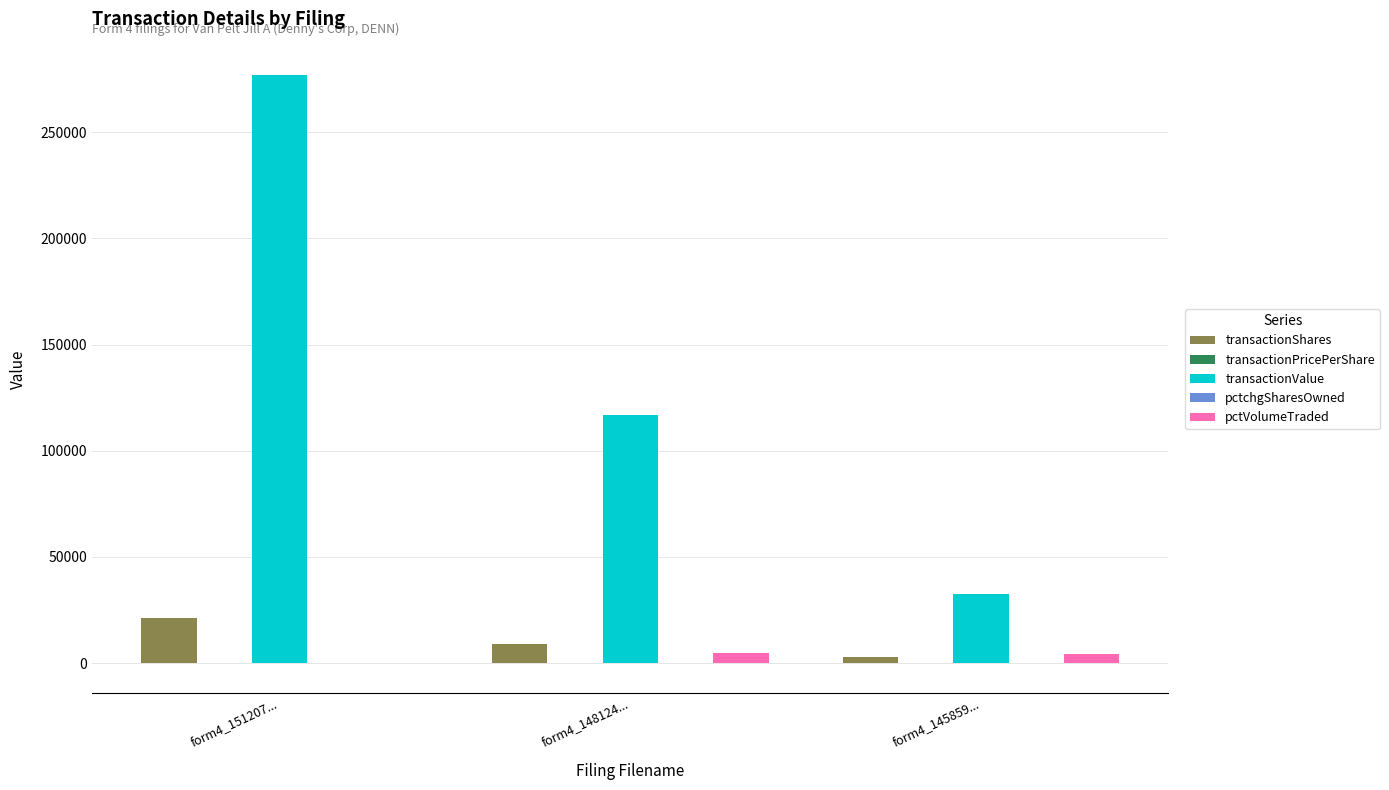

True or false: transactionValue has a value of 48800.5 at form4_145859....

False